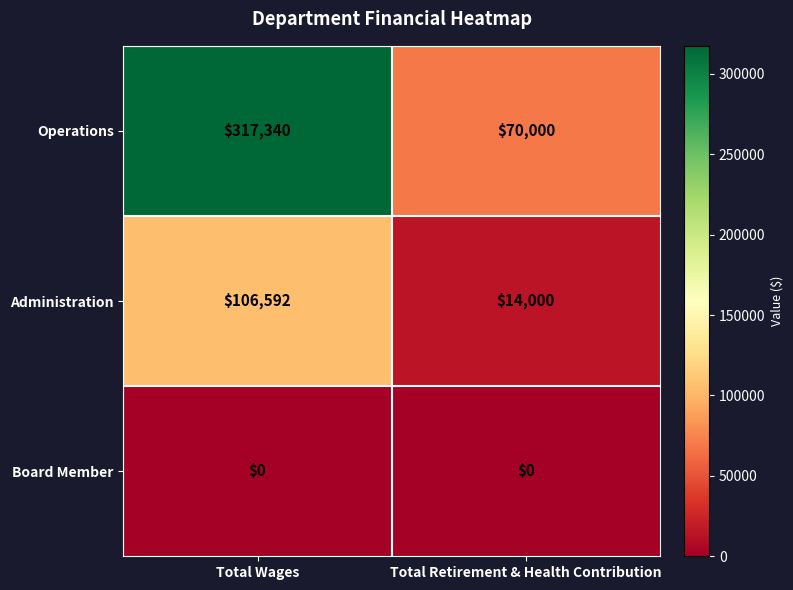

Reading left to right, list all the values displayed in this chart.

Operations: Total Wages=317340	Total Retirement & Health Contribution=70000
Administration: Total Wages=106592	Total Retirement & Health Contribution=14000
Board Member: Total Wages=0	Total Retirement & Health Contribution=0